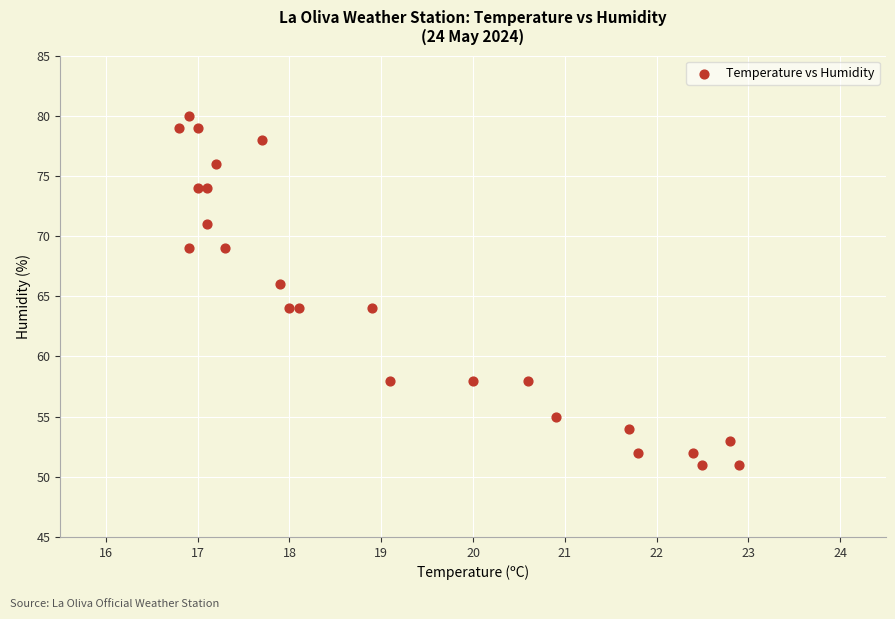

What is the range of Y values (max minus min)?

29